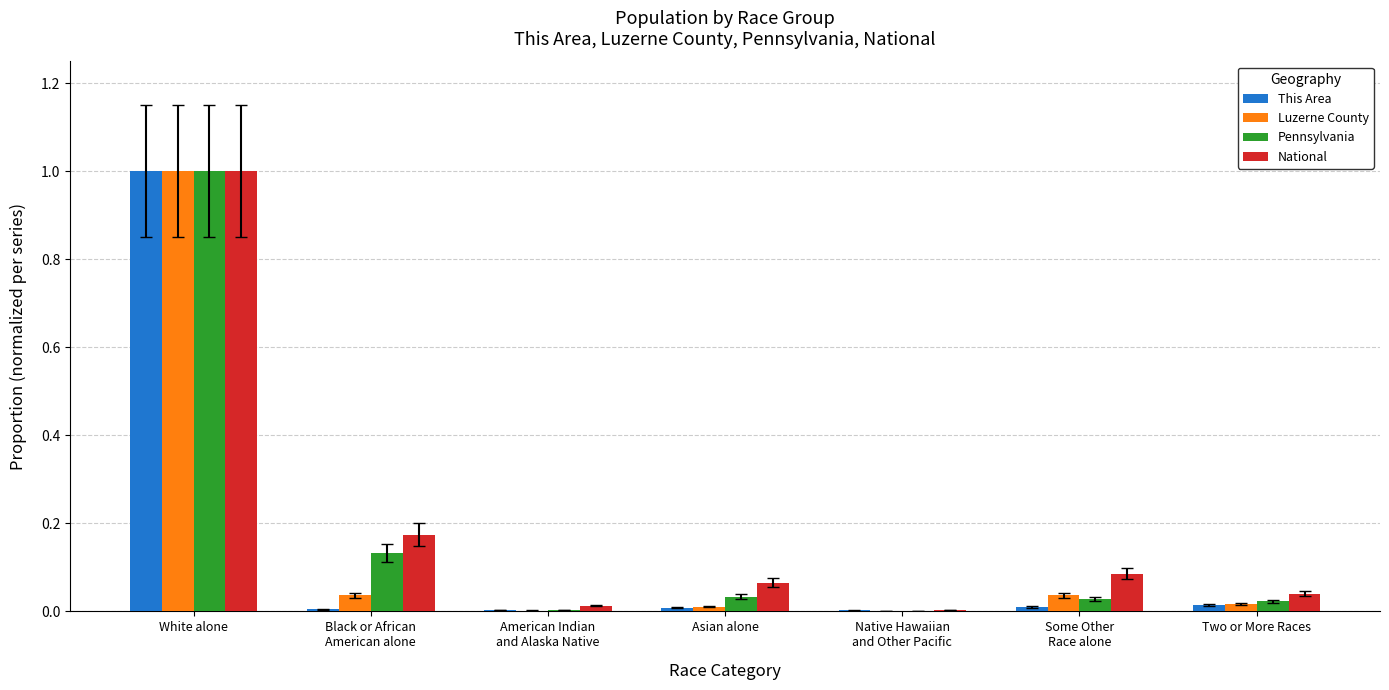

What is the sum of all Pennsylvania values?

1.2